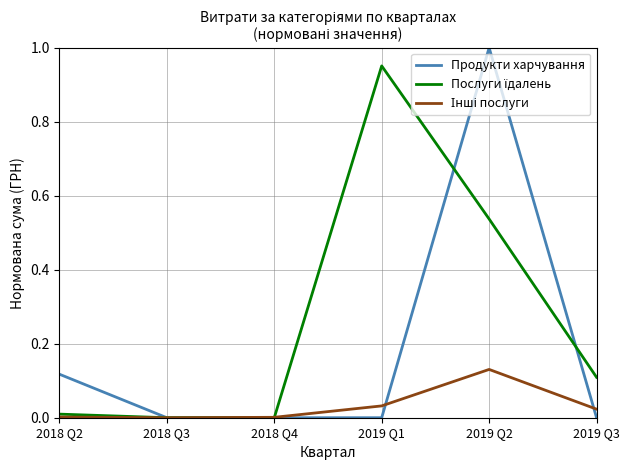

How many series are shown in this chart?

3